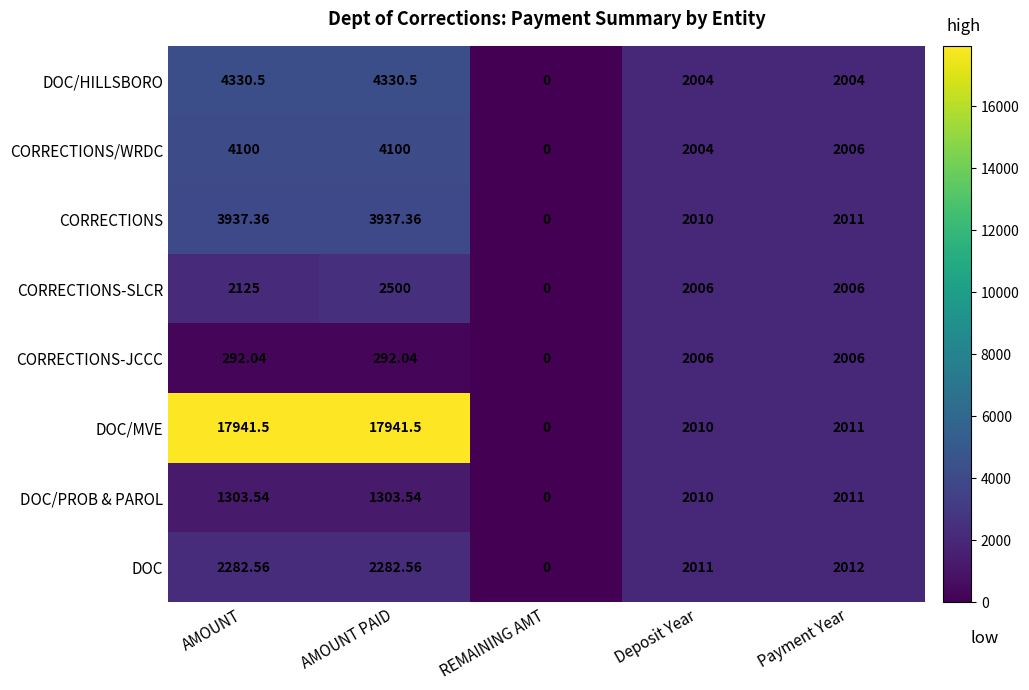

At how many categories does at least one series exceed 6617?

2